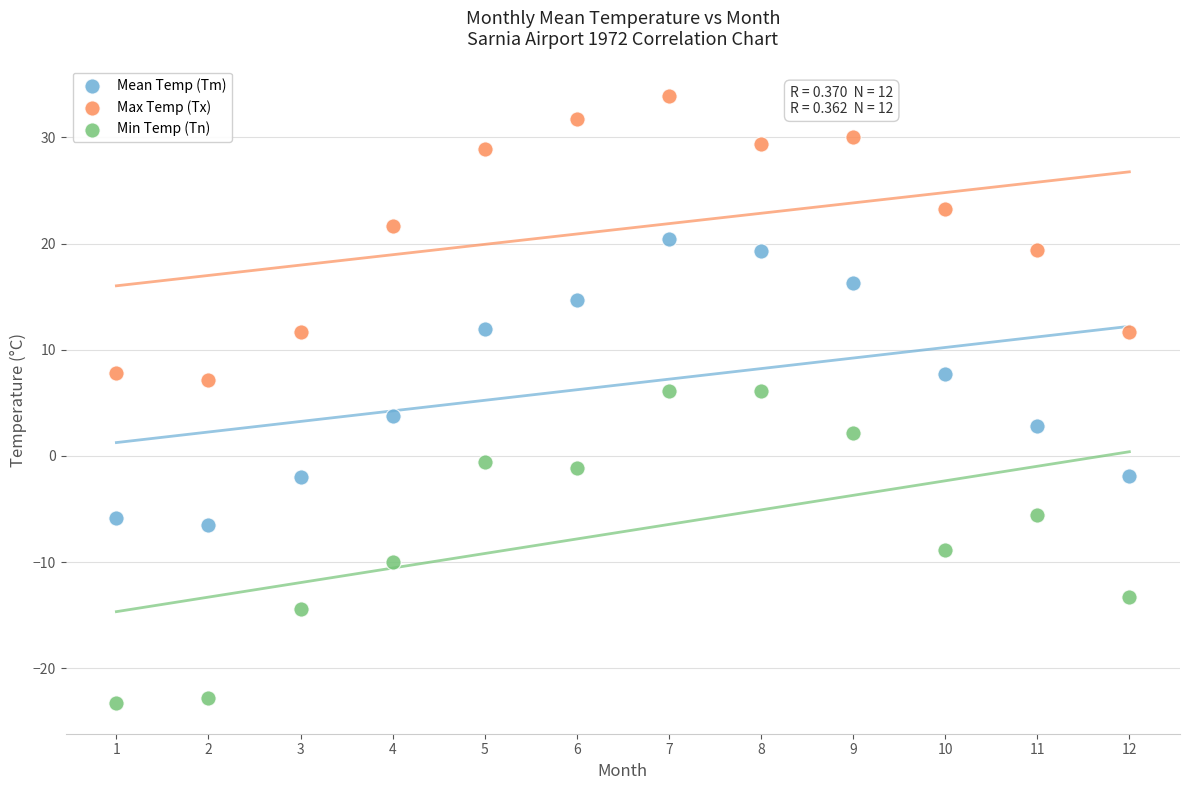

What is the X range (max minus min) for the scatter plot?

11.0